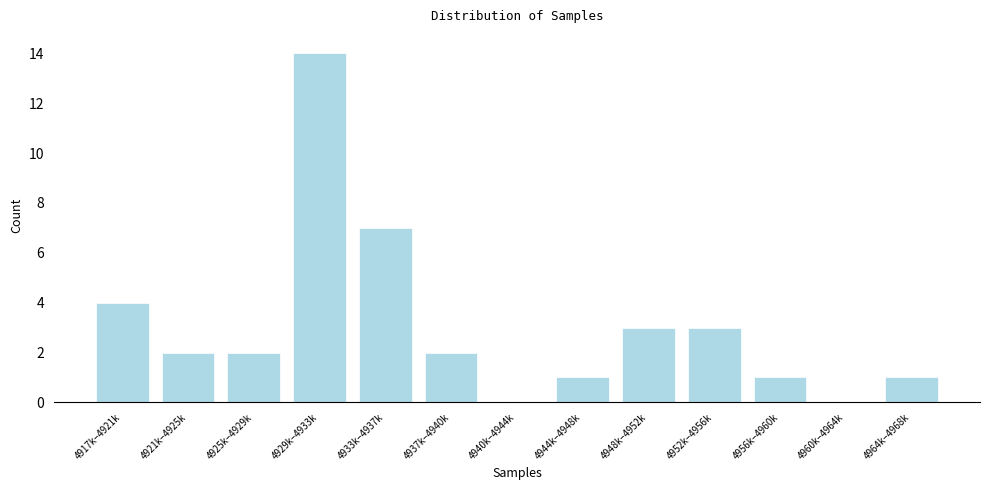

Reading right to left, transcribe all the data shown in this chart.

4964k–4968k=1	4960k–4964k=0	4956k–4960k=1	4952k–4956k=3	4948k–4952k=3	4944k–4948k=1	4940k–4944k=0	4937k–4940k=2	4933k–4937k=7	4929k–4933k=14	4925k–4929k=2	4921k–4925k=2	4917k–4921k=4